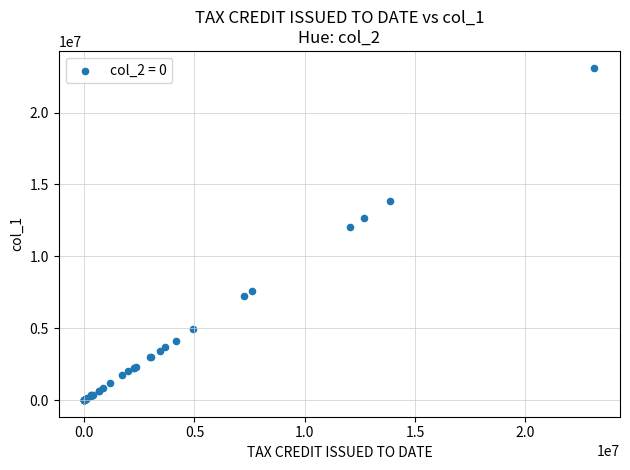

What Y value in the scatter plot is closest to 11565354?

12039027.4